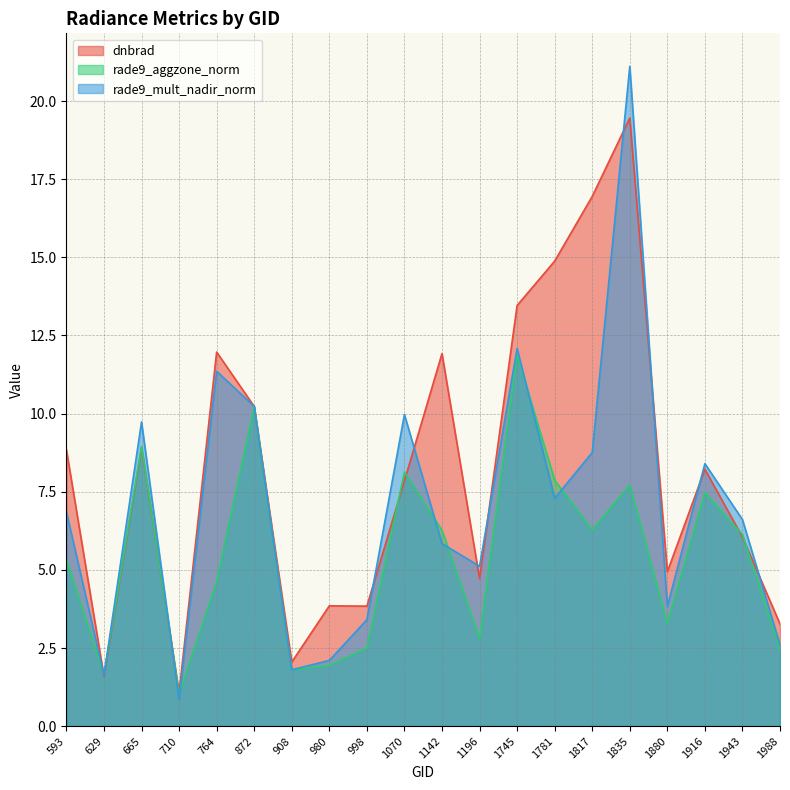

Which series has the largest range (max minus min)?

rade9_mult_nadir_norm